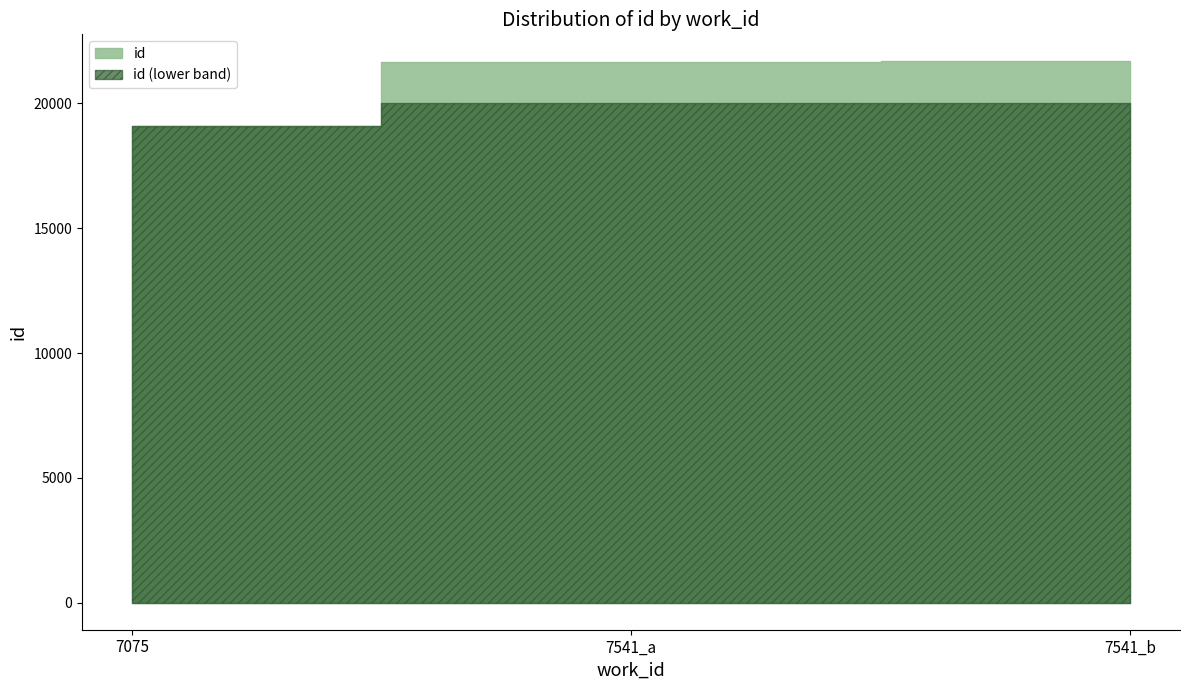

What is the change in value from 7075 to 7541_b?

+2572